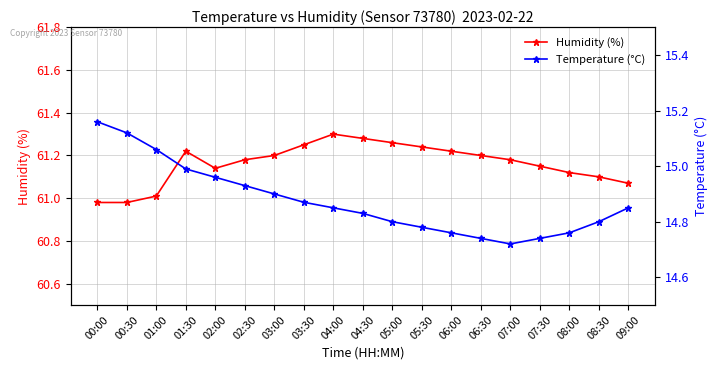

What value does the Temperature (°C) series have at 02:30?

14.9